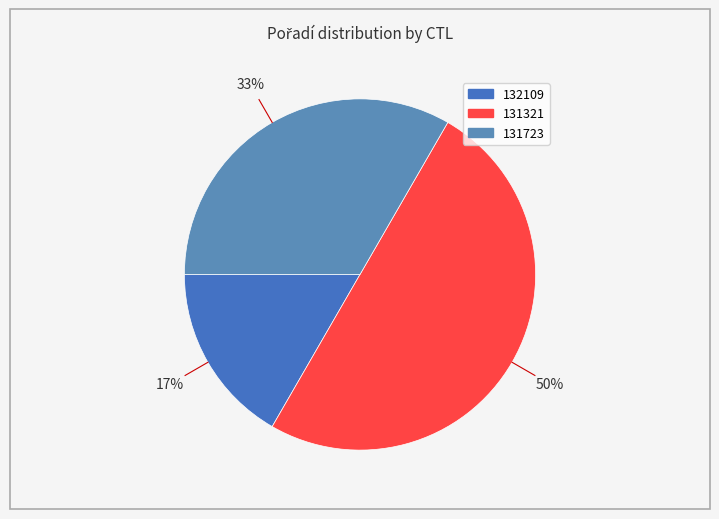

Which slice is the smallest?

132109